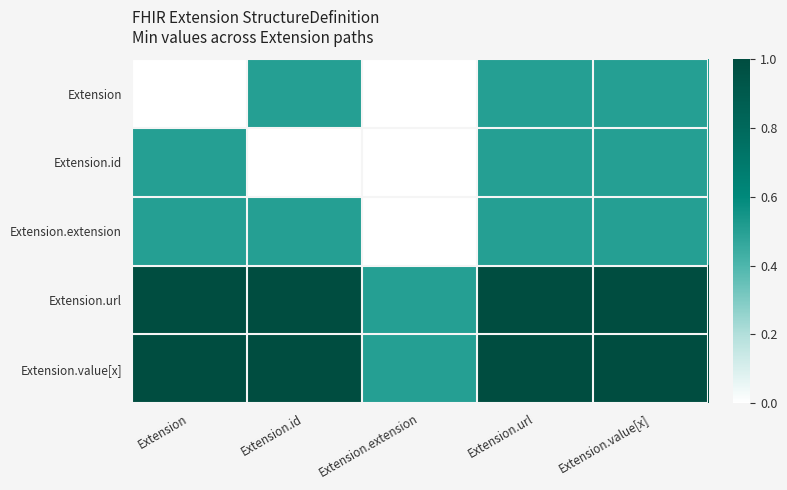

At which category is the sum across all series the highest?

Extension.url